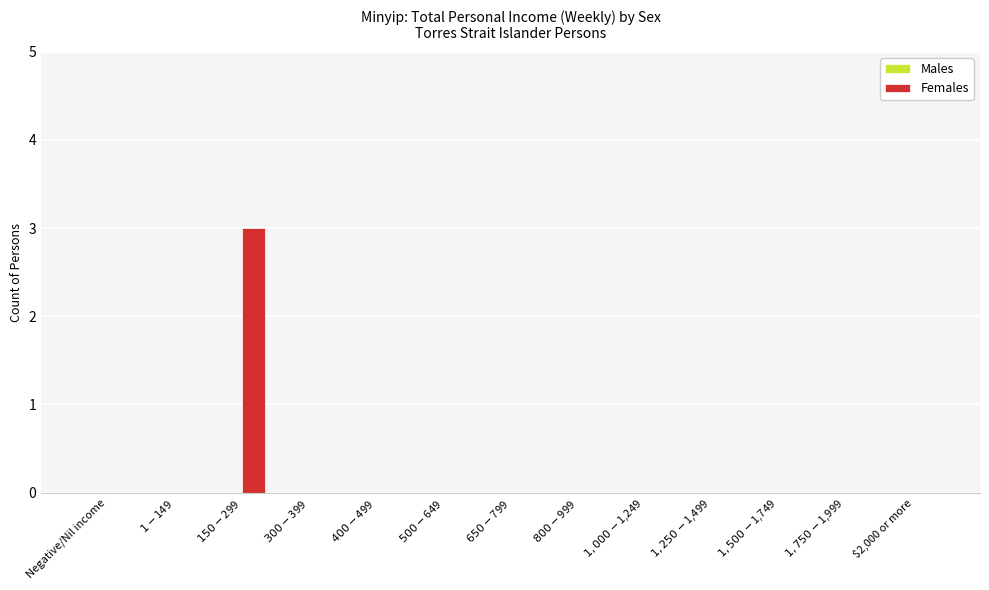

Is it true that the value at $2,000 or more is -2?

False